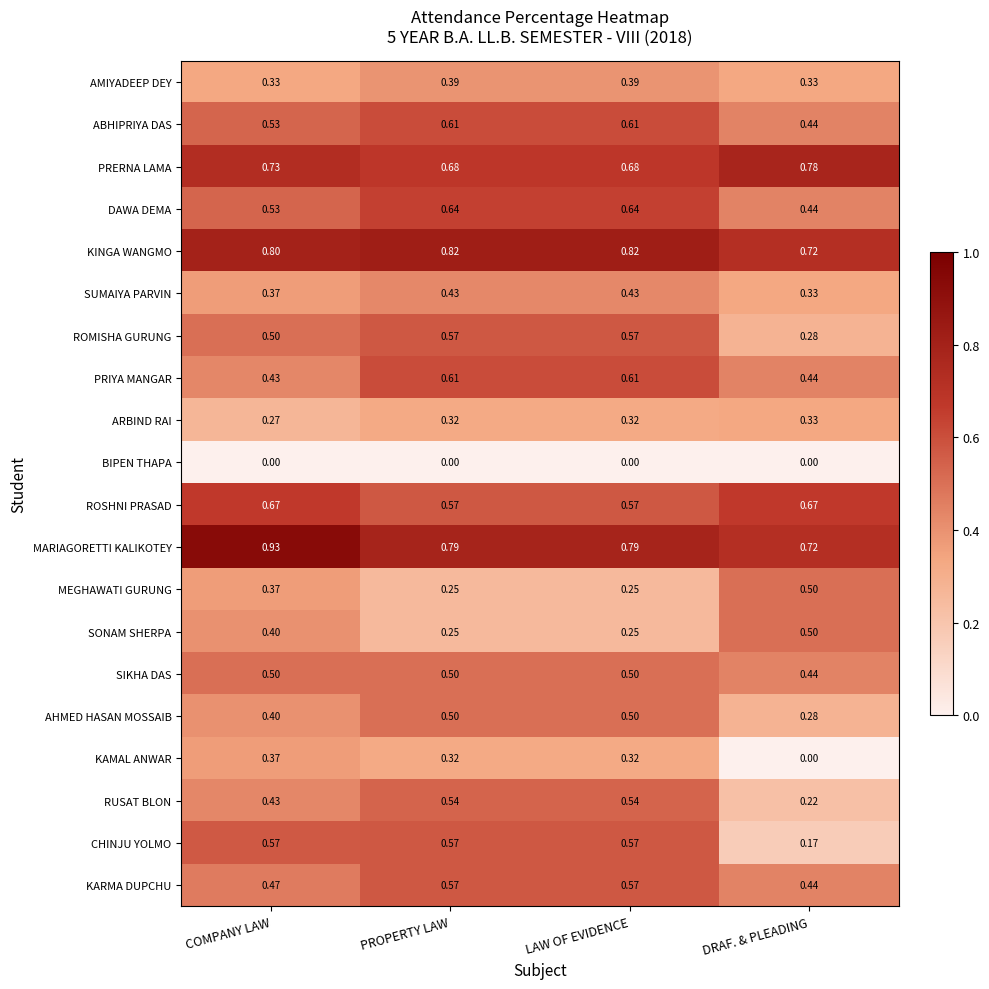

At which category does the chart reach its peak across all series?

COMPANY LAW